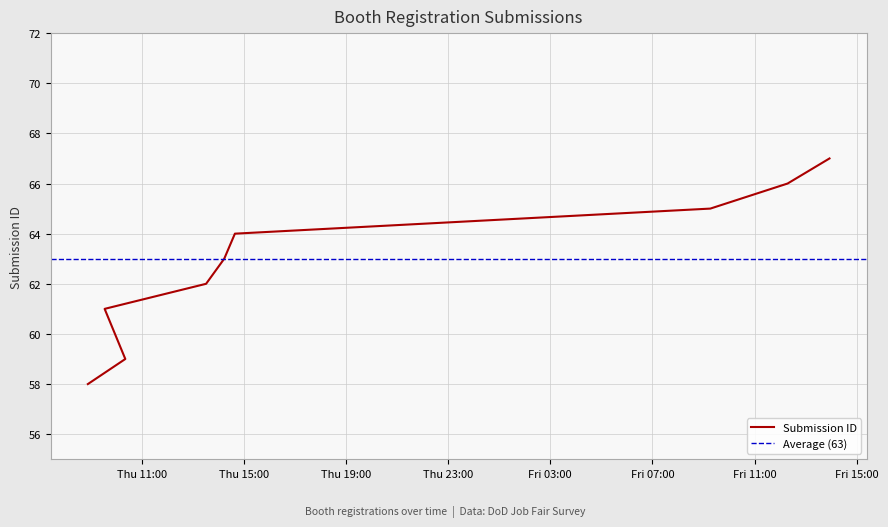

How many lines are shown in the chart?

1